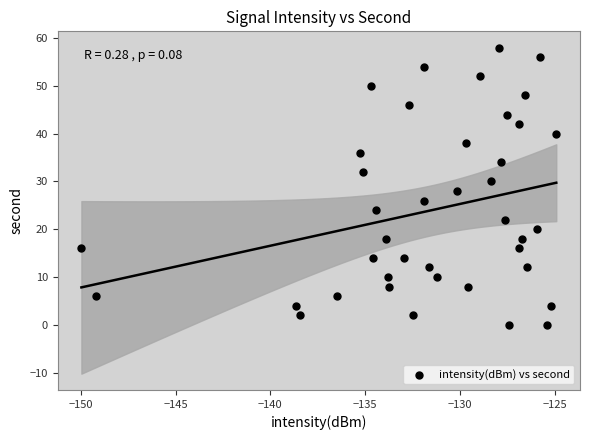

What is the range of Y values (max minus min)?

58